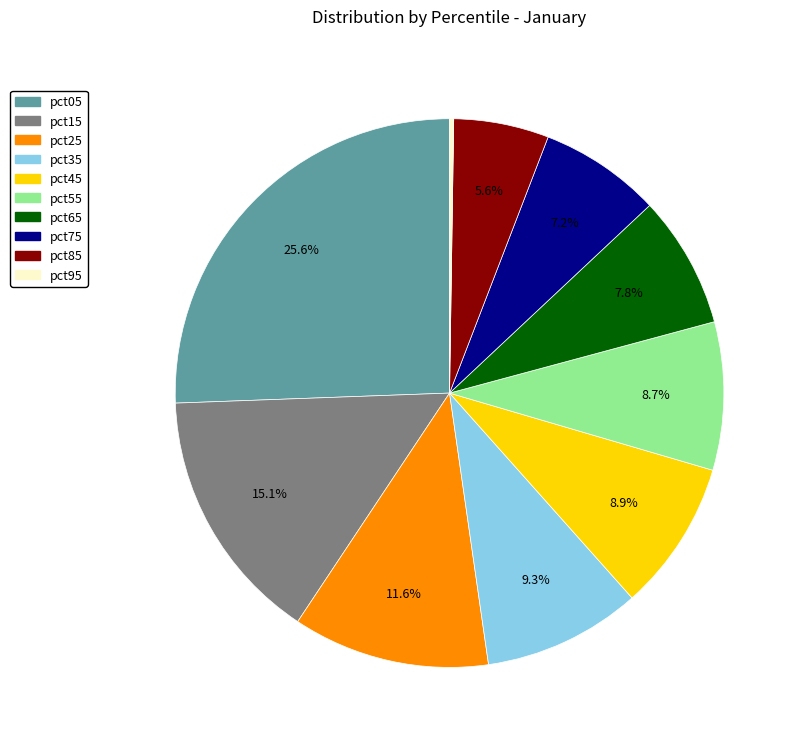

Which category has the biggest portion of the pie?

pct05